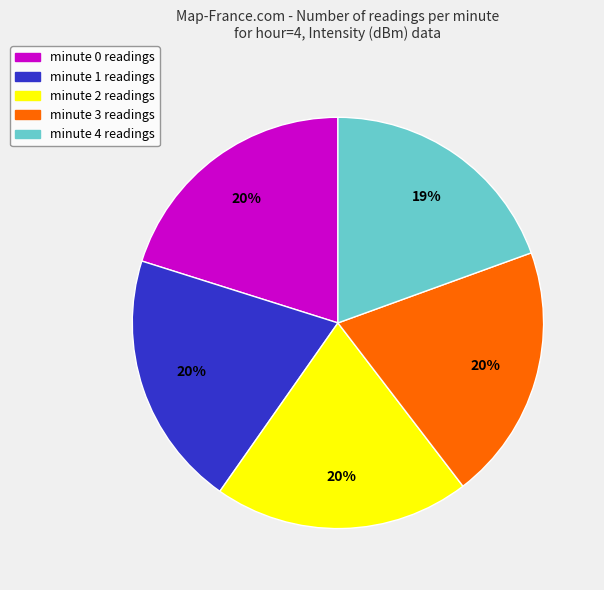

Is it true that minute 1 is 20% of the pie?

True